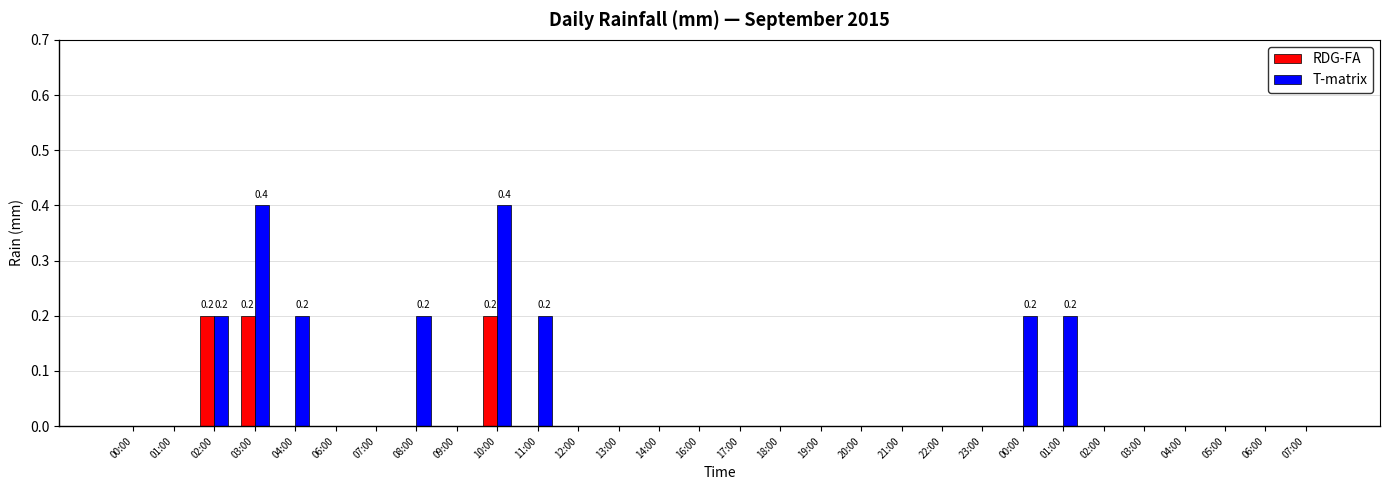

How many series are shown in this chart?

2